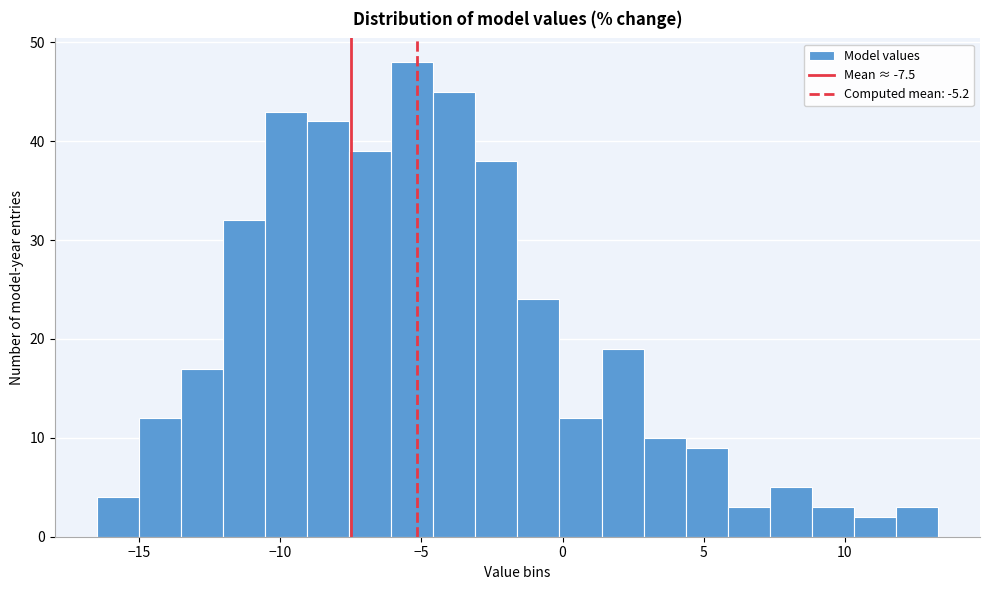

Read against the x-axis, roughly where is the centre of the tallest bar?

-5.5